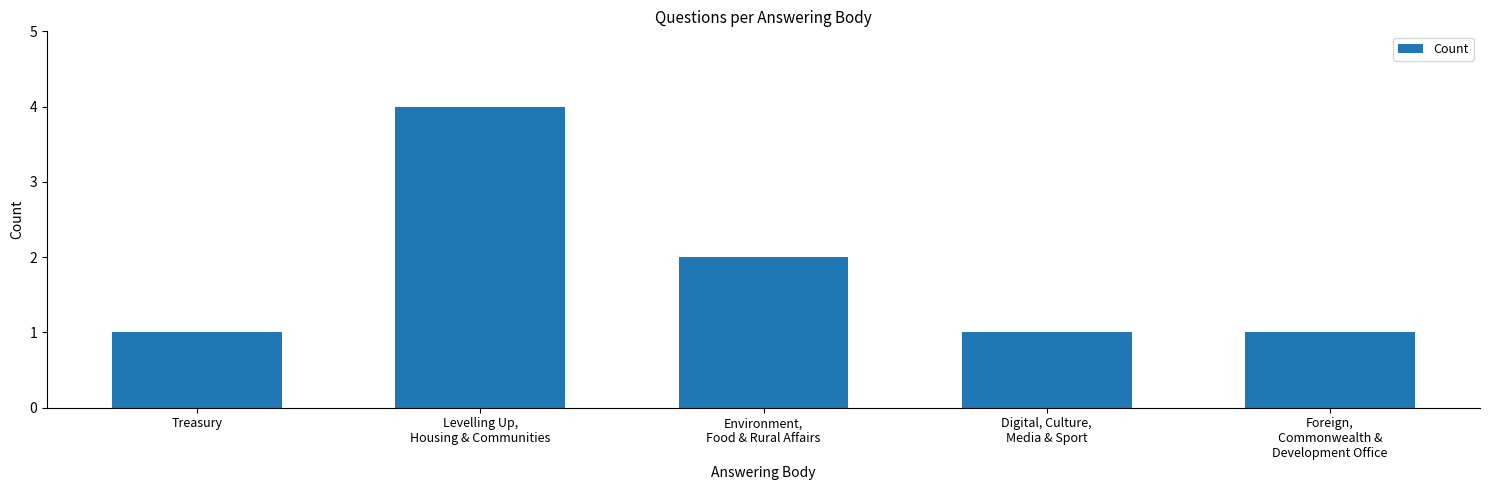

At which category does the chart reach its peak across all series?

Levelling Up,
Housing & Communities